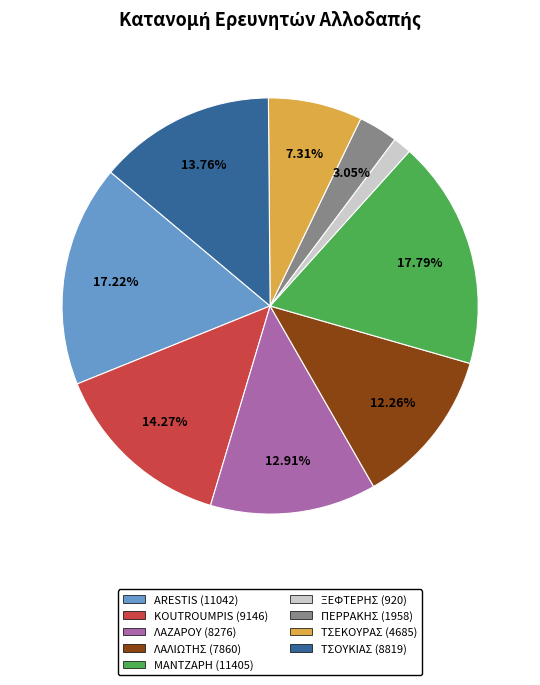

The ΛΑΛΙΩΤΗΣ (7860) slice represents 12% of the pie. True or false?

True